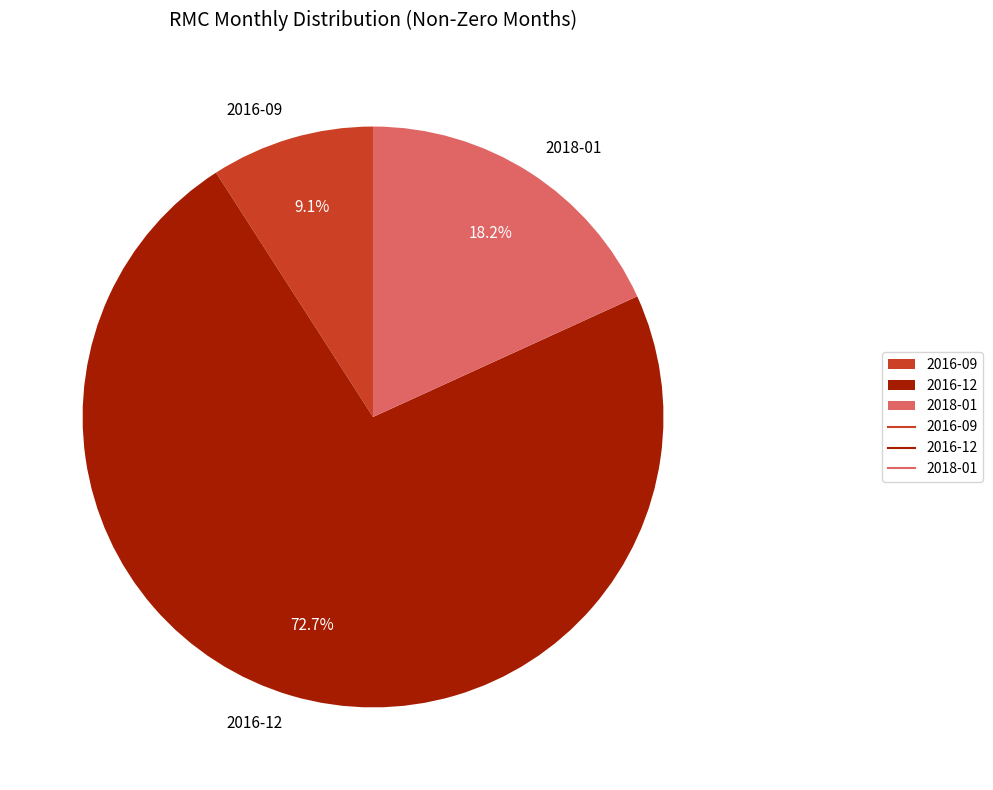

Is there any slice that represents more than half of the pie?

Yes